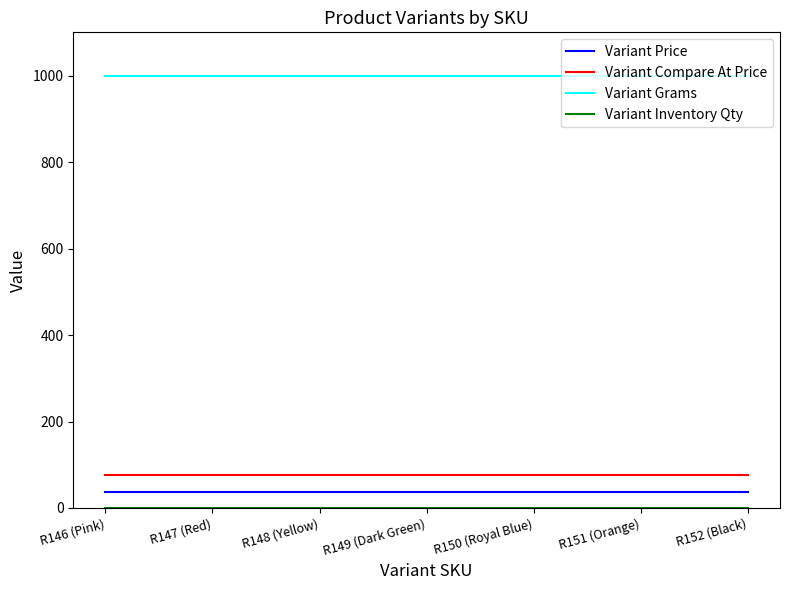

Which series has the largest total across all categories?

Variant Grams